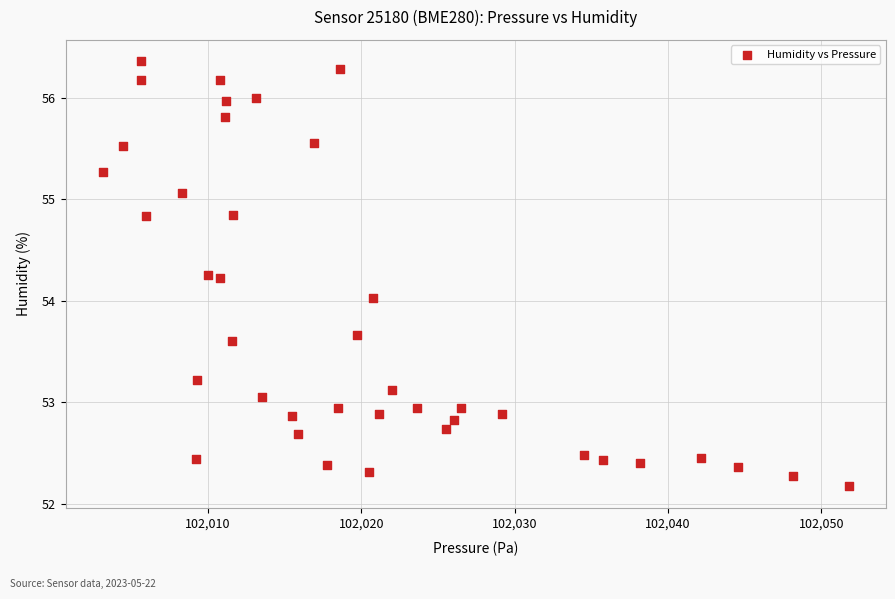

What is the range of X values (max minus min)?

48.6